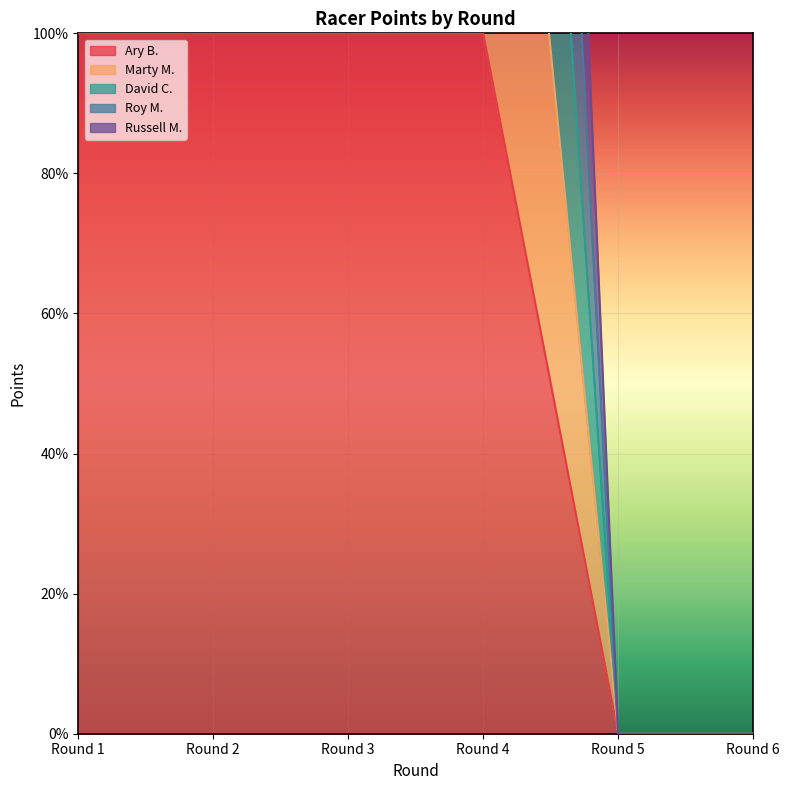

Which has a higher value, Round 6 or Round 1?

Round 1